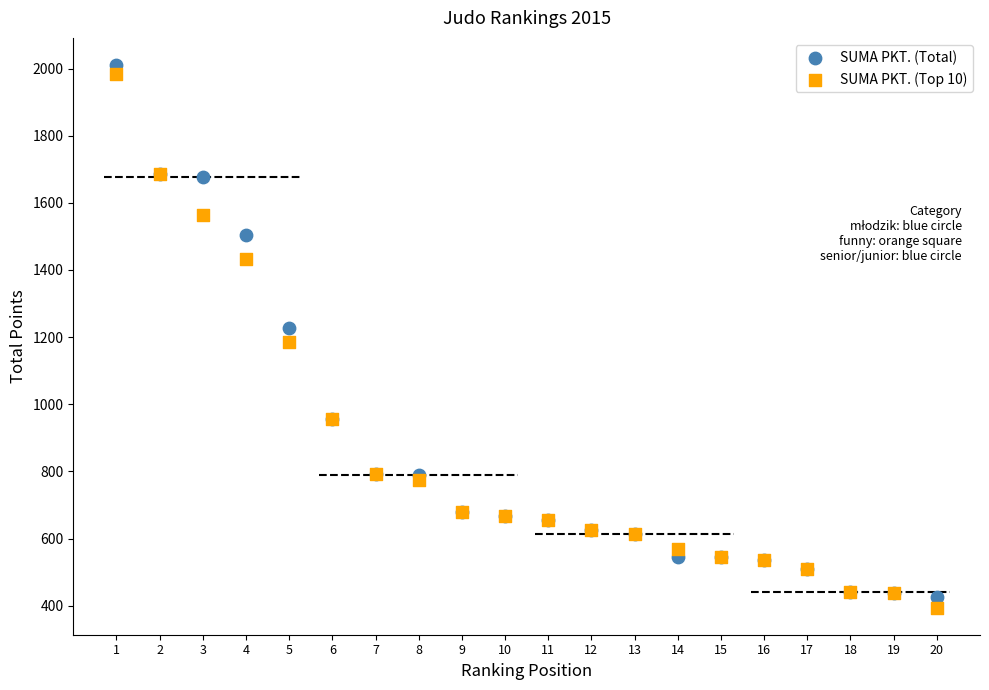

What are all the series names shown in the legend?

SUMA PKT. (Total), SUMA PKT. (Top 10)